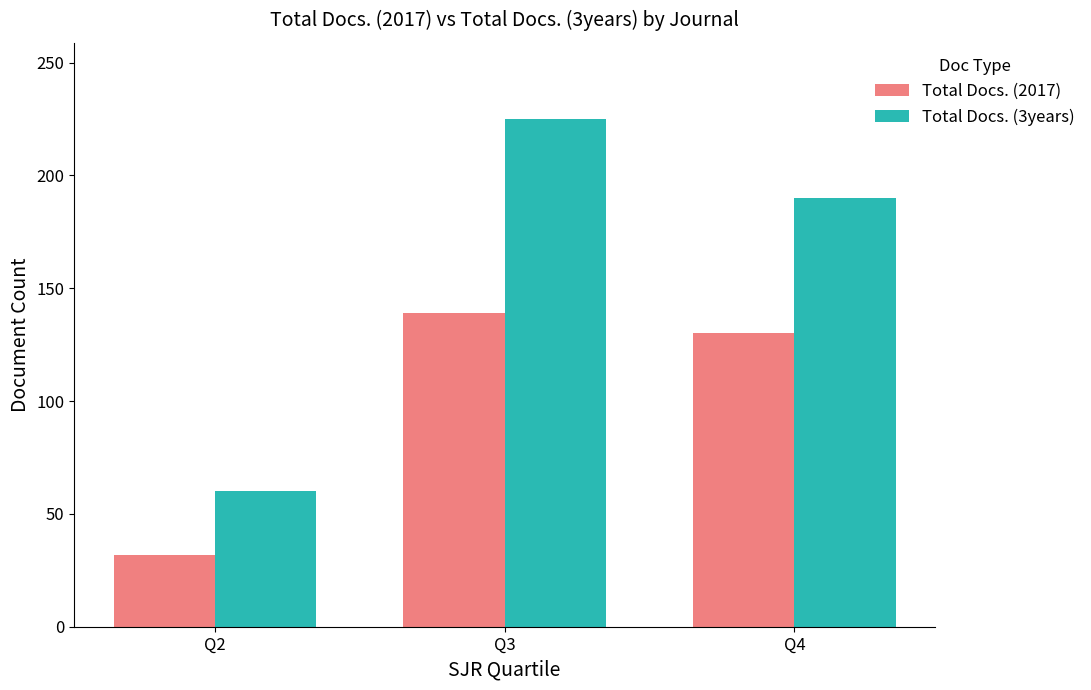

The value of Total Docs. (2017) at Q4 is 130. True or false?

True